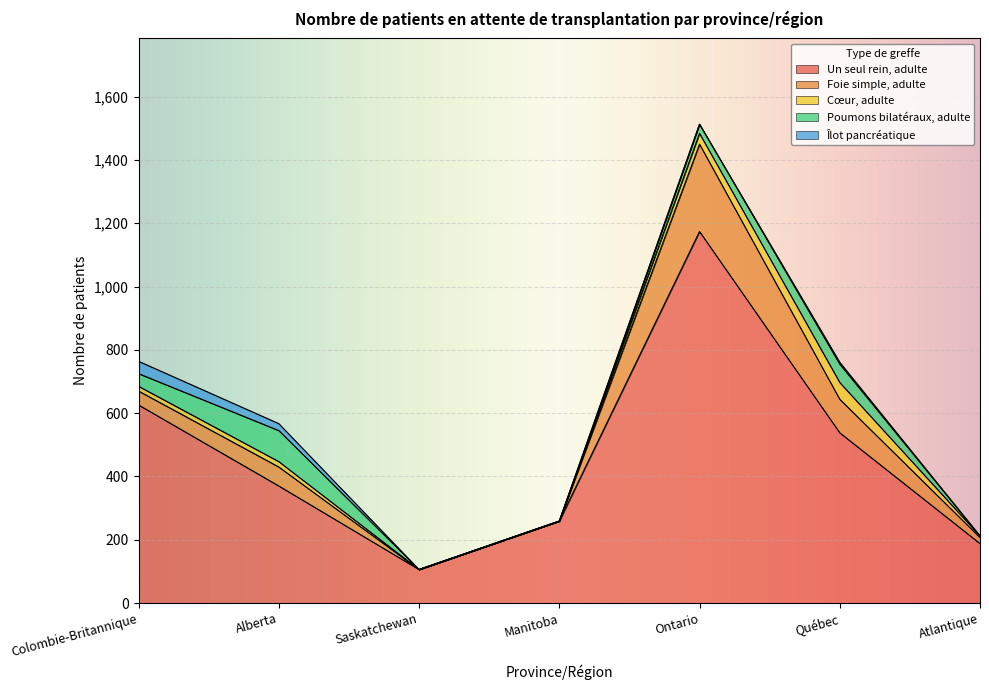

How many Poumons bilatéraux, adulte values are between 0 and 58?

6